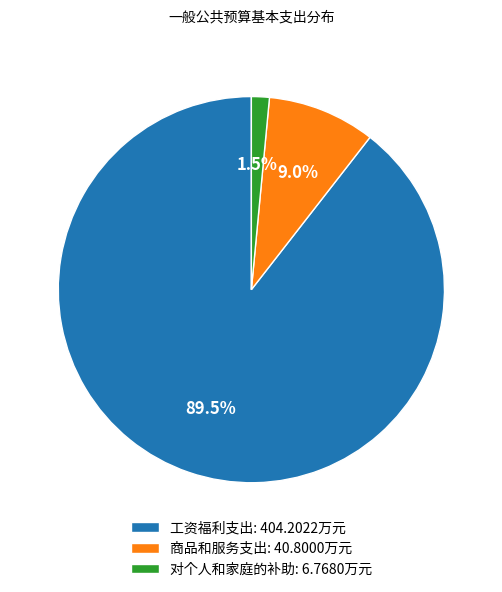

Approximately how many times larger is the value at 工资福利支出: 404.2022万元 compared to 对个人和家庭的补助: 6.7680万元?

59.7